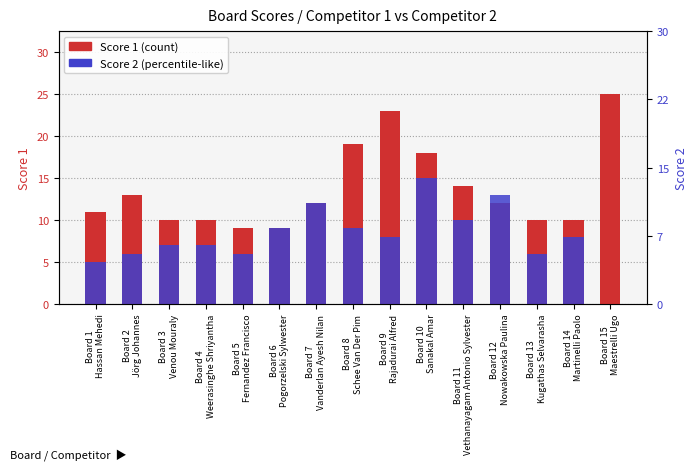

At which category is the sum across all series the highest?

Board 10
Sanakal Amar